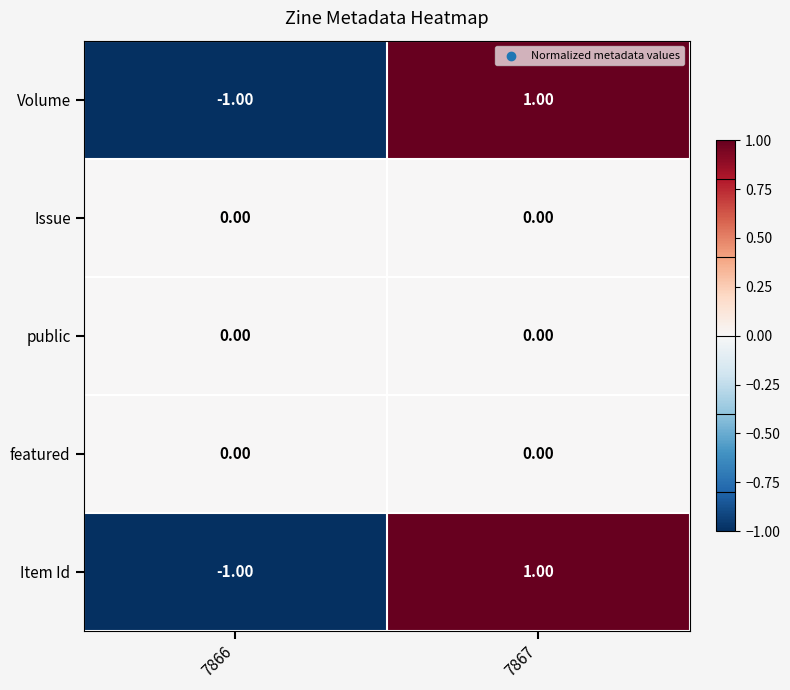

At which category is the sum across all series the highest?

7867